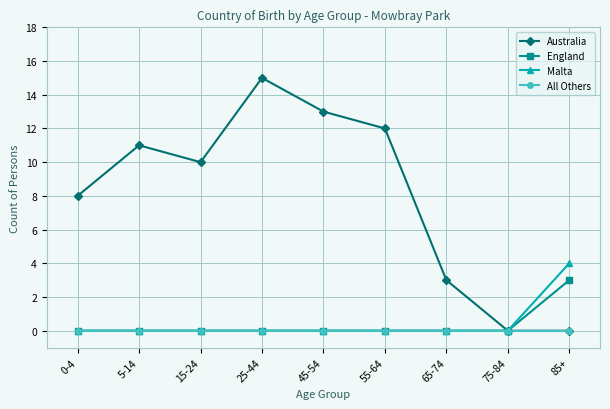

List the series in order of their peak value, lowest first.

All Others, England, Malta, Australia